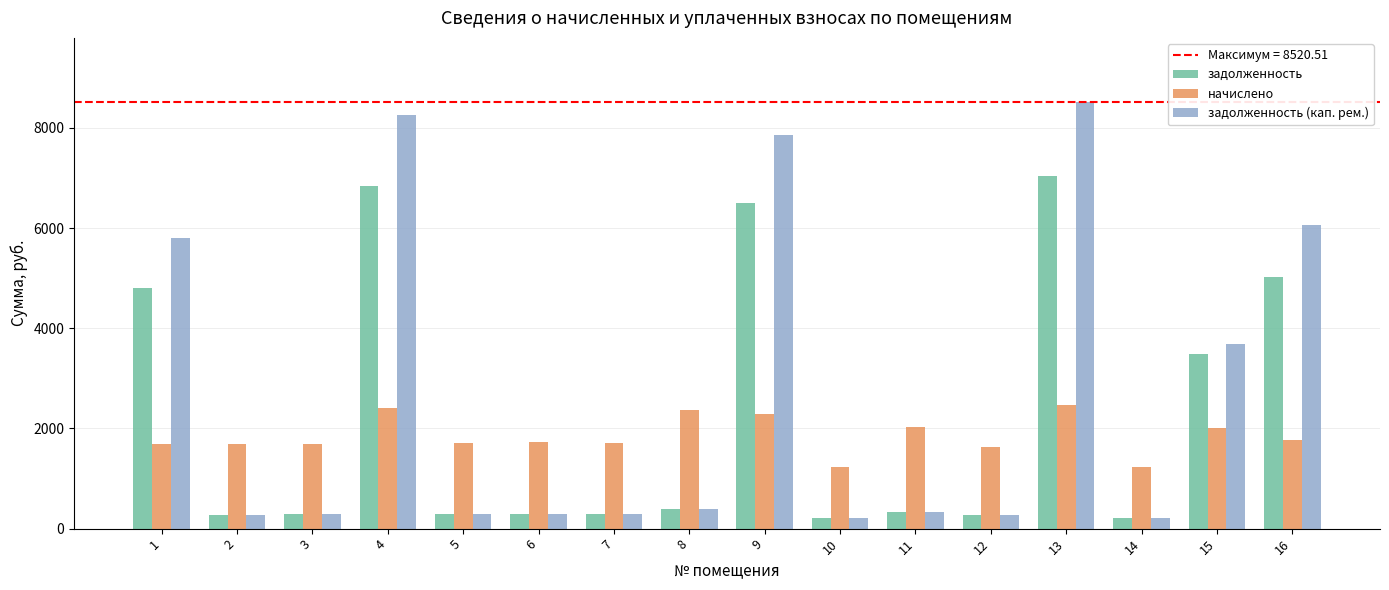

At which category is the sum across all series the highest?

13